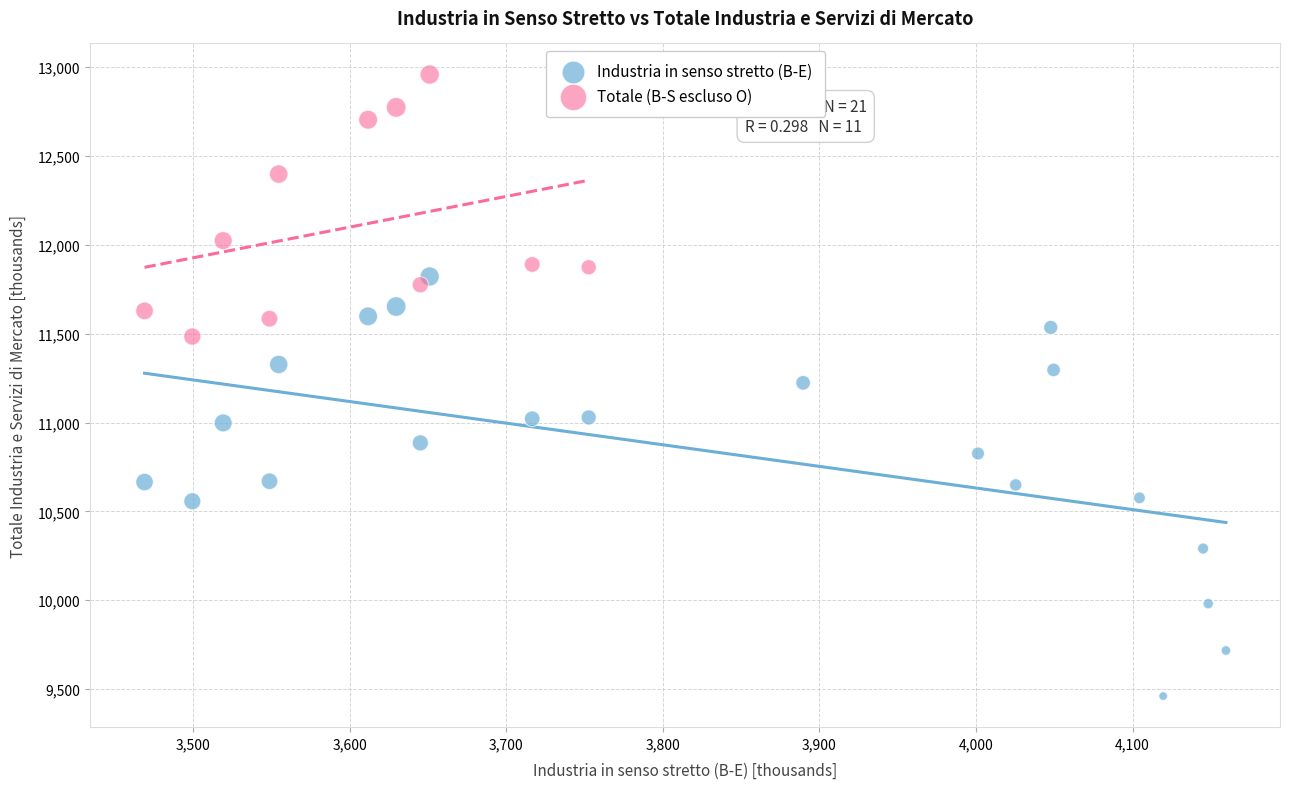

Which series has the largest Y range (max minus min)?

Industria in senso stretto (B-E)